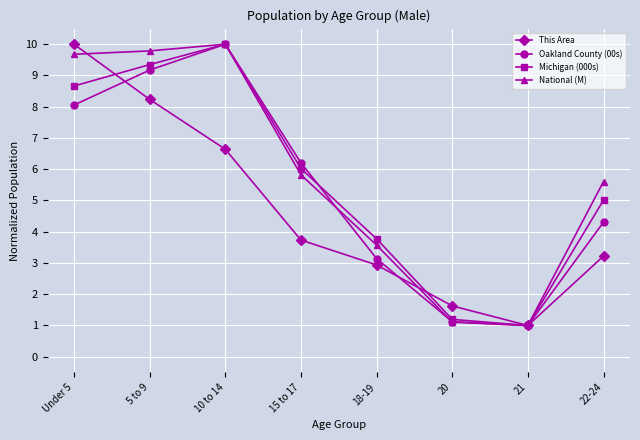

How many values in the Oakland County (00s) series are below 6?

4